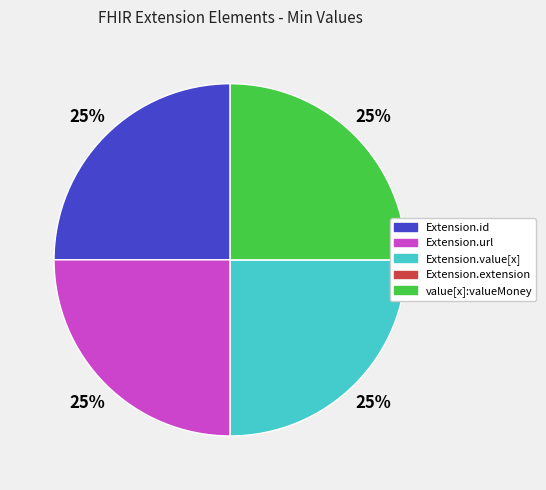

Which slice is the largest?

Extension.id